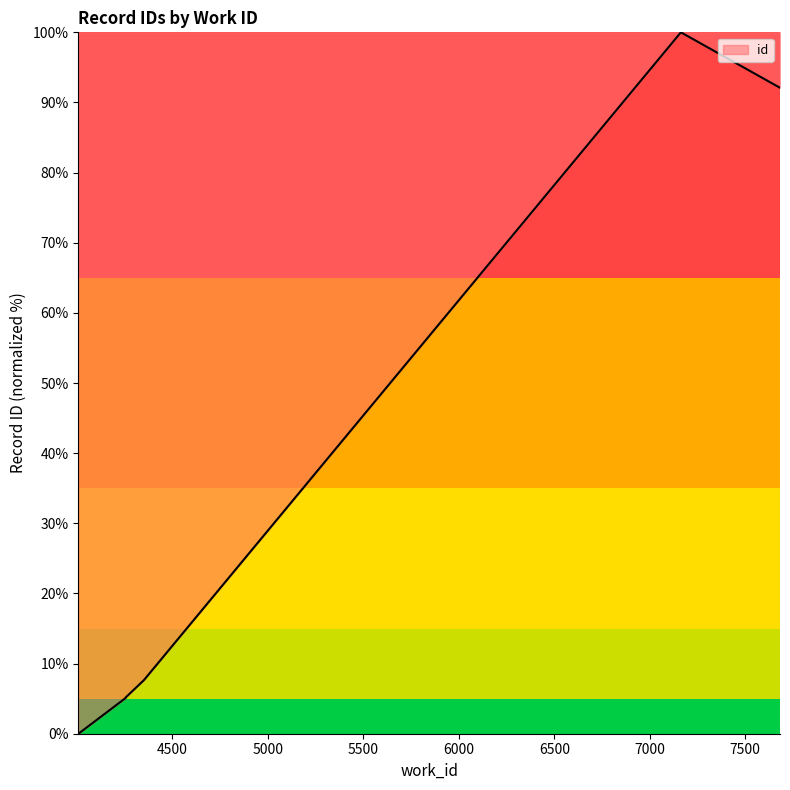

How many data points does each series have?

10